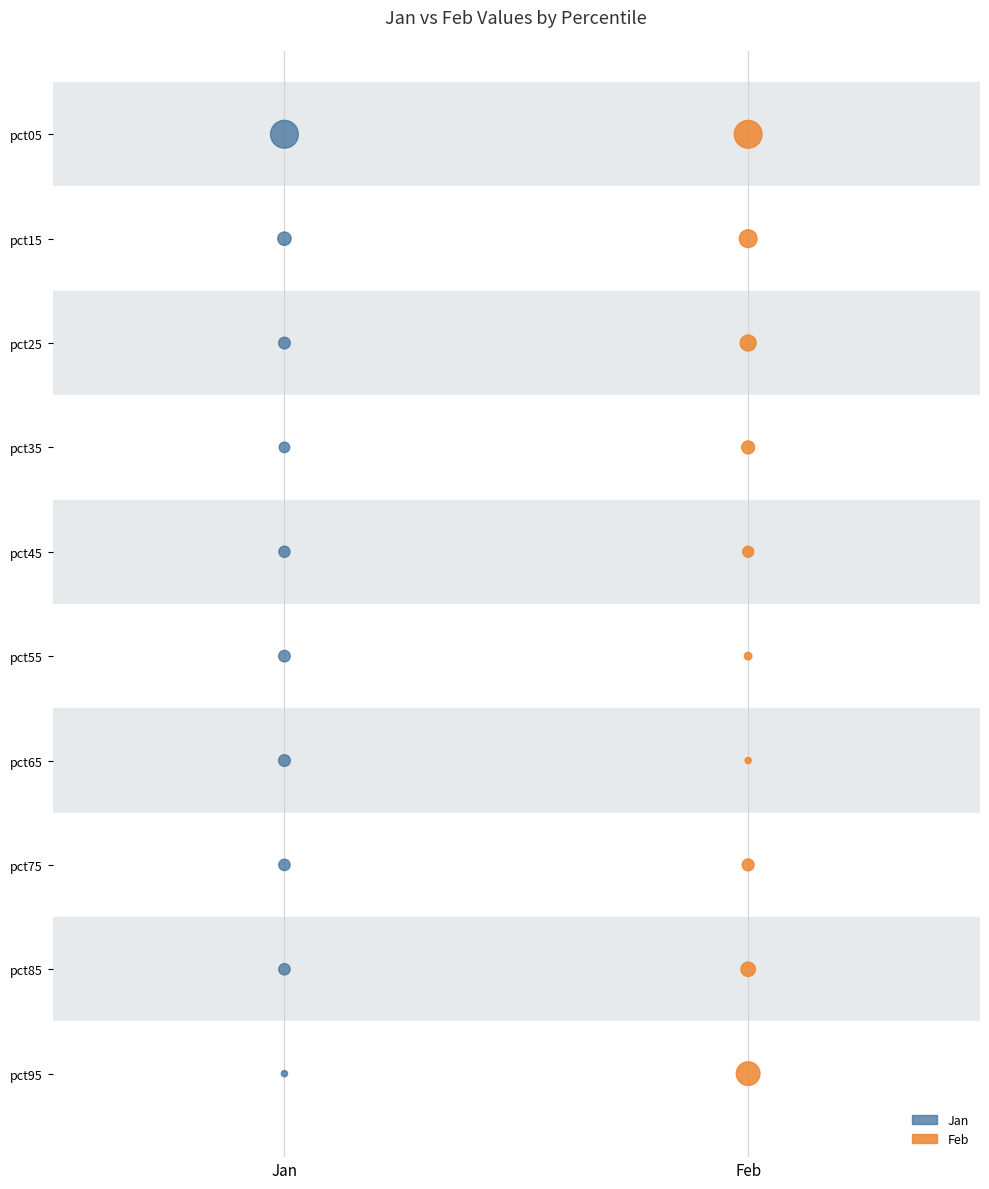

What are all the series names shown in the legend?

Jan, Feb